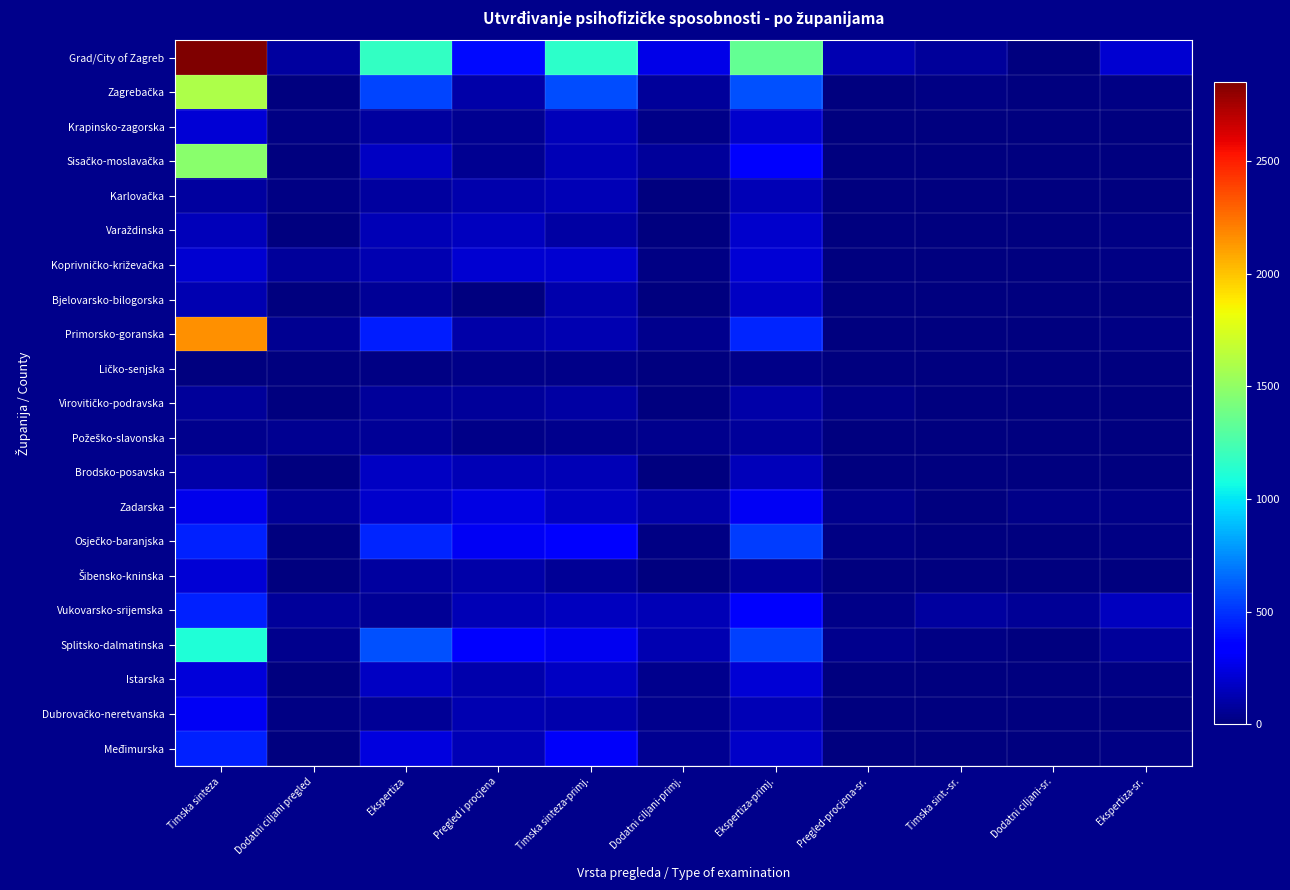

Which series has the largest range (max minus min)?

Grad/City of Zagreb